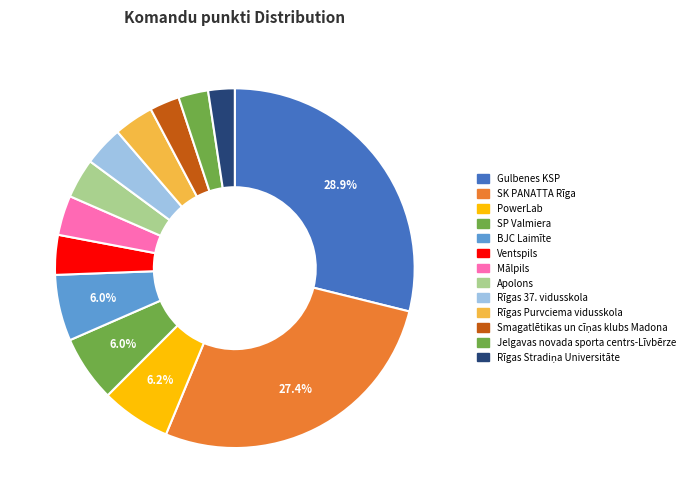

What is the ratio of the value at Rīgas 37. vidusskola to the value at Rīgas Stradiņa Universitāte?

1.5